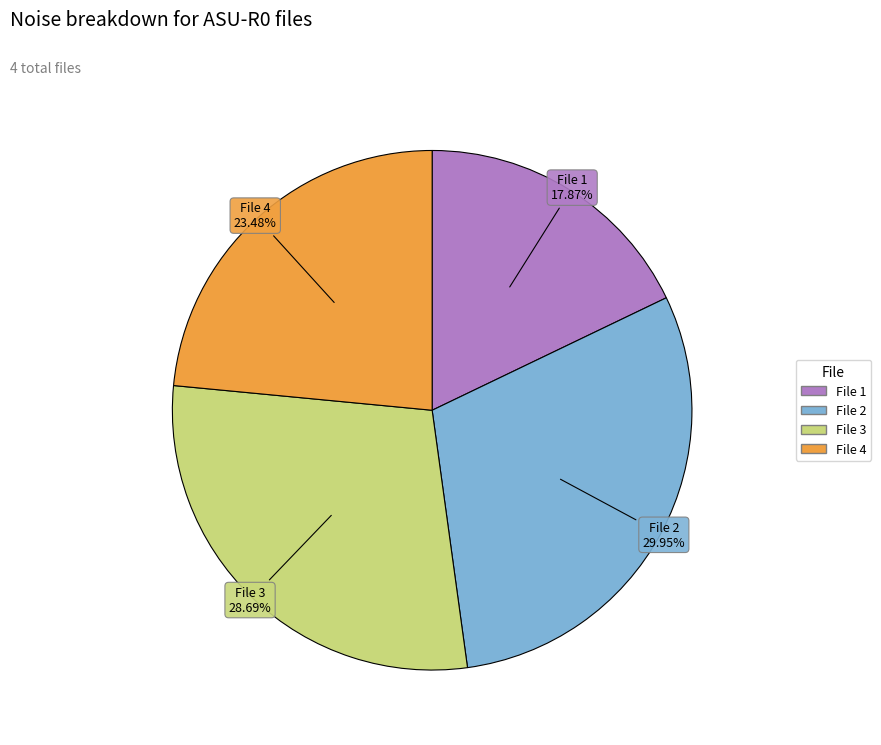

What is the largest slice in the pie chart?

File 2